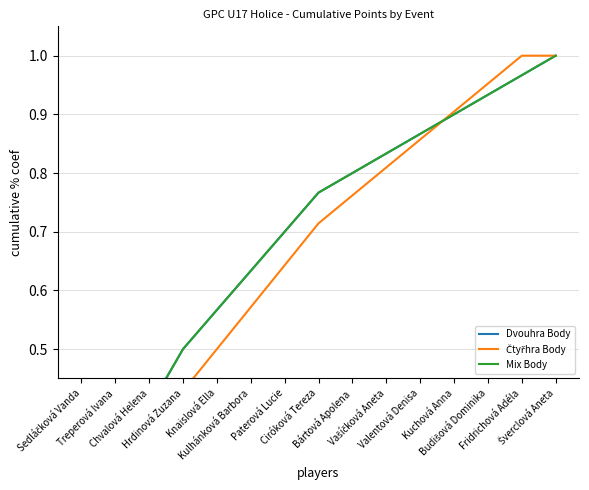

The value of Dvouhra Body at Valentová Denisa is 0.9. True or false?

True